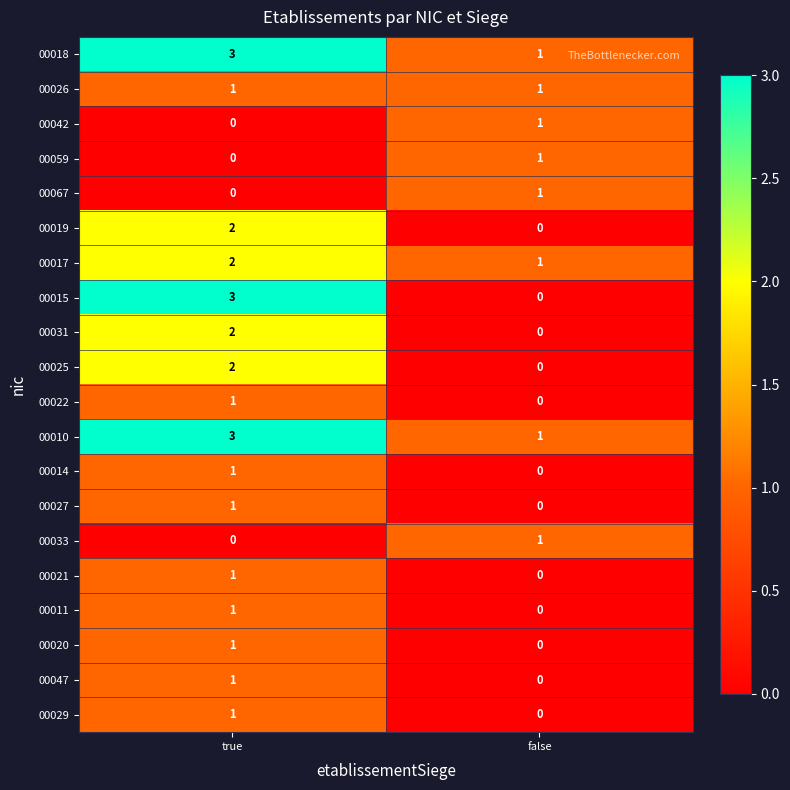

What is the maximum value shown in the chart?

3